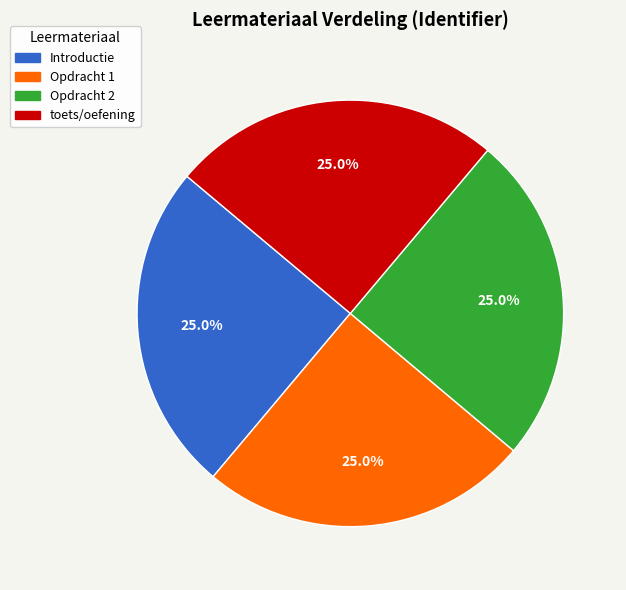

What is the total percentage of toets/oefening and Opdracht 2?

50.0%